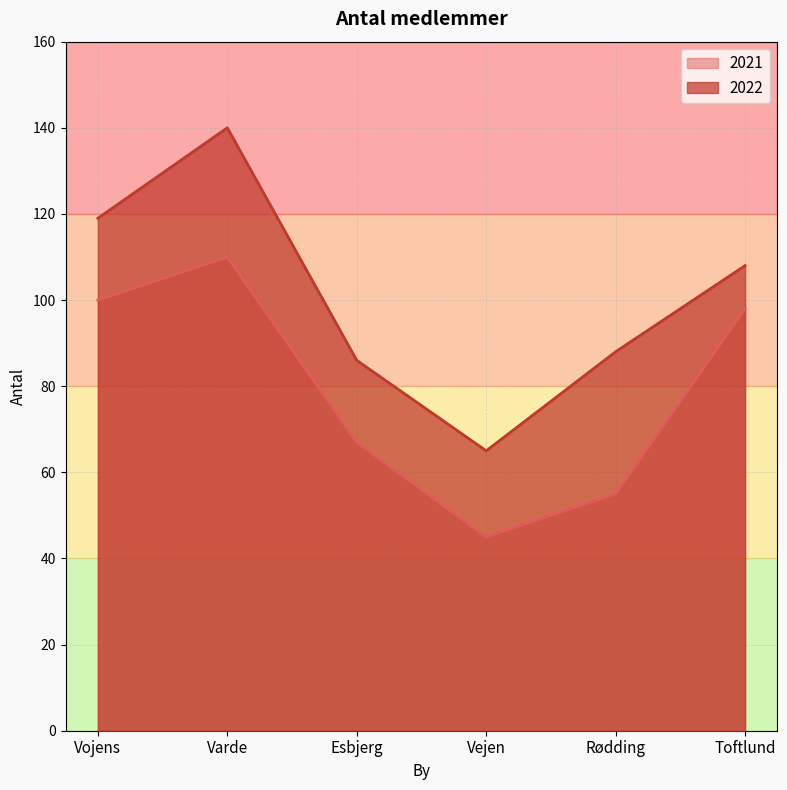

What is the minimum value shown in the chart?

45